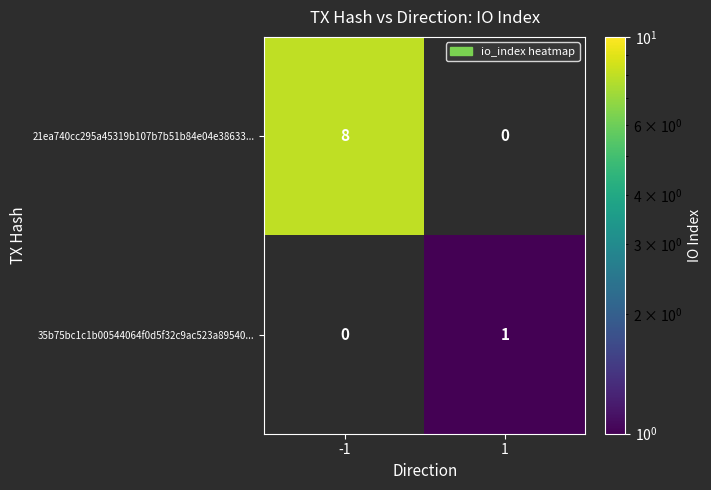

At 1, list the series in order from largest to smallest.

35b75bc1c1b00544064f0d5f32c9ac523a89540..., 21ea740cc295a45319b107b7b51b84e04e38633...